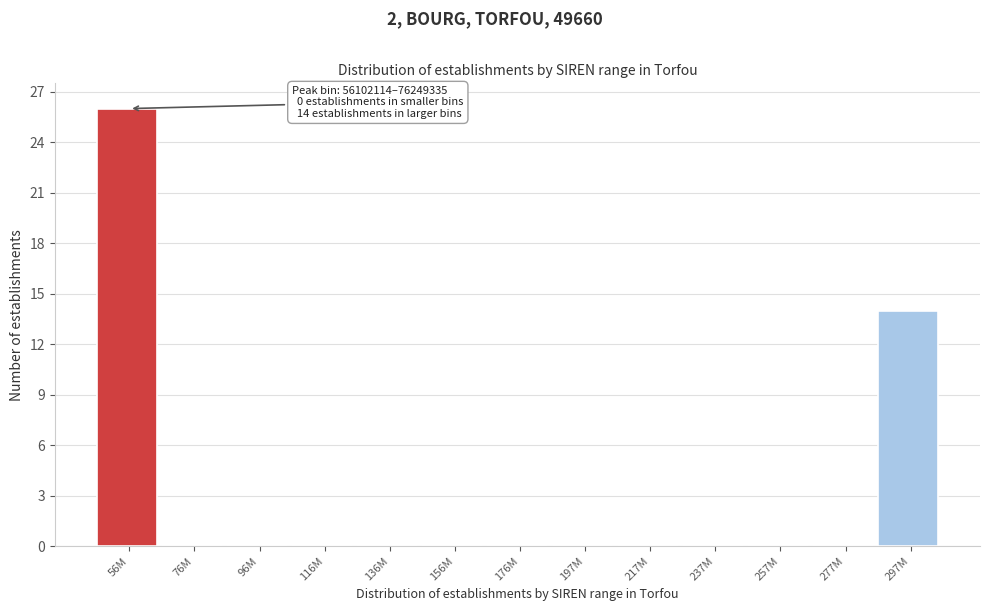

Reading left to right, list all the values displayed in this chart.

56M=26	76M=0	96M=0	116M=0	136M=0	156M=0	176M=0	197M=0	217M=0	237M=0	257M=0	277M=0	297M=14